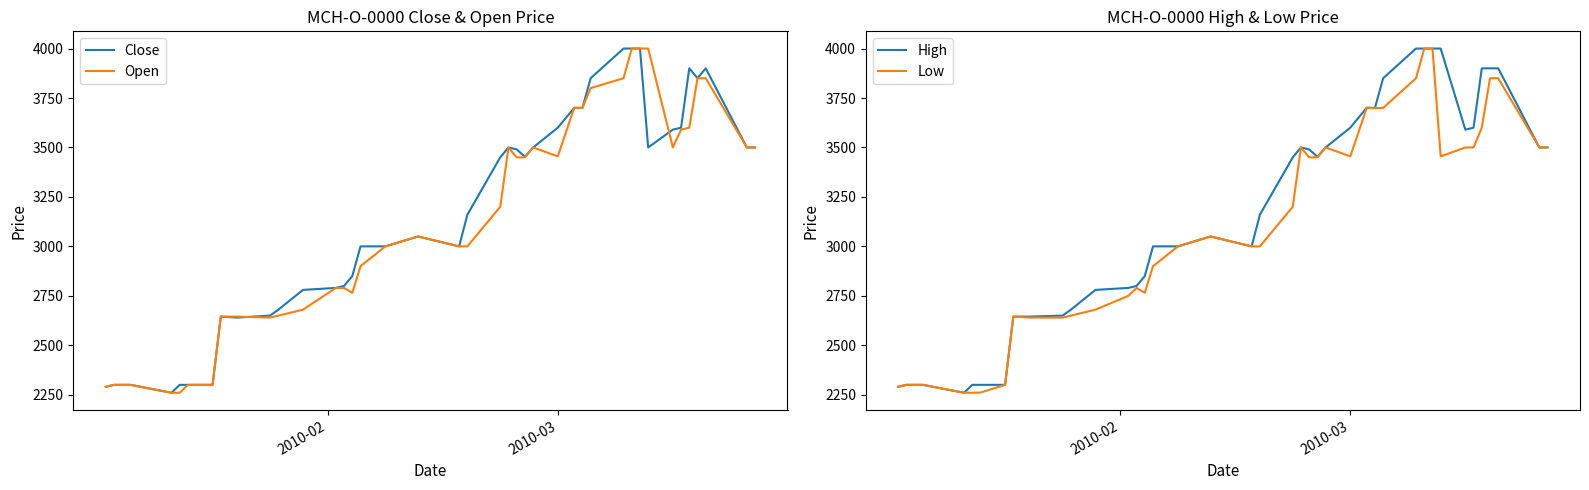

What are all the series names shown in the legend?

Close, Open, High, Low